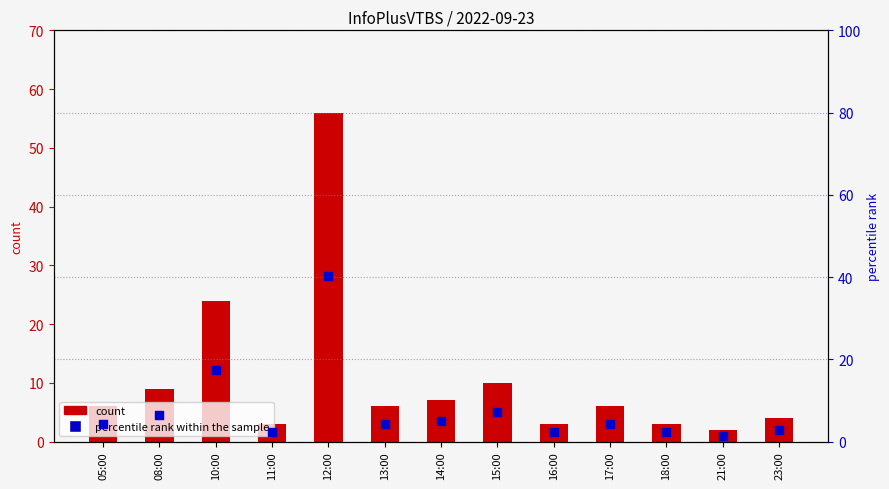

At how many categories does at least one series exceed 4?

8